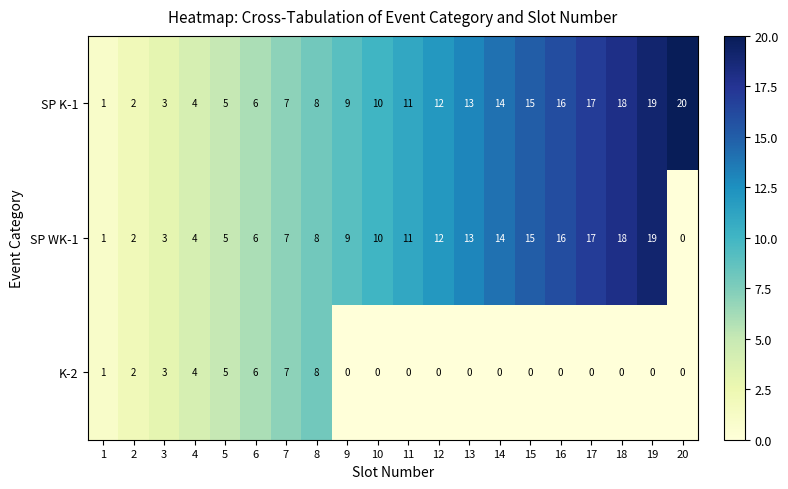

Which category has the highest value across all series?

20